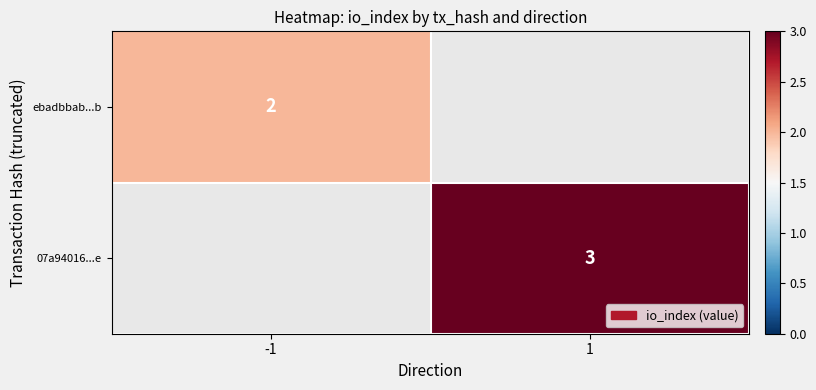

The ebadbbab...b series shows 4 at -1. True or false?

False